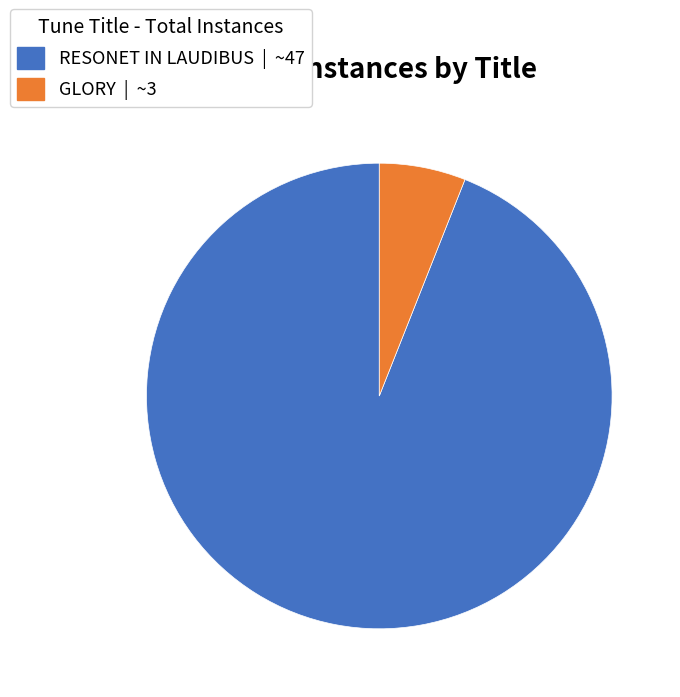

What is the largest slice in the pie chart?

RESONET IN LAUDIBUS